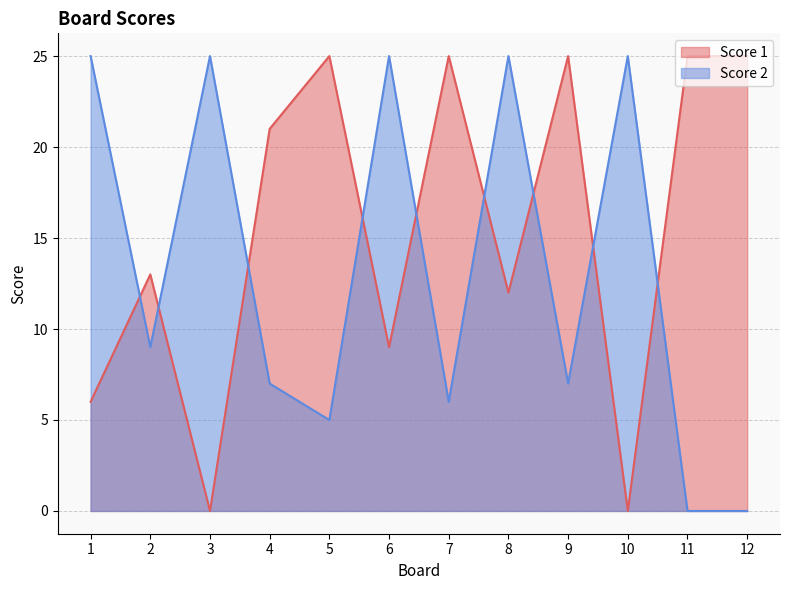

What is the value of the Score 2 point at the 8th from the left?

25